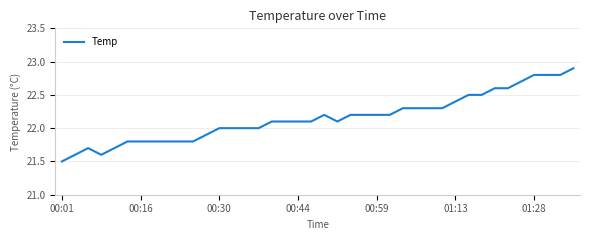

What is the greatest value displayed?

22.9